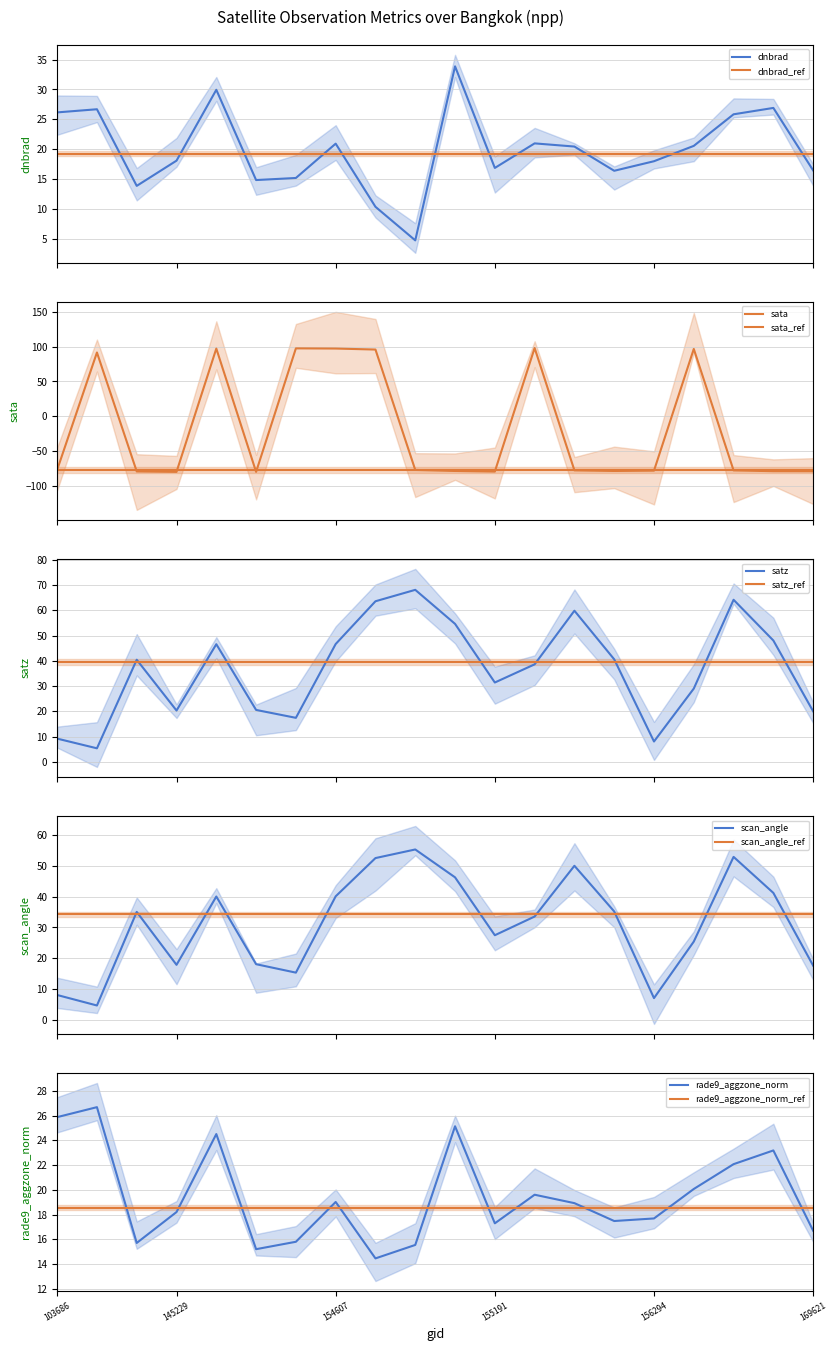

True or false: dnbrad and dnbrad_ref intersect in this chart.

True